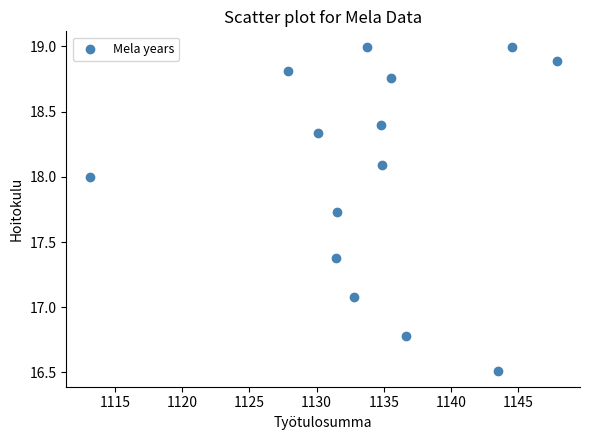

What Y value in the scatter plot is closest to 17?

17.1